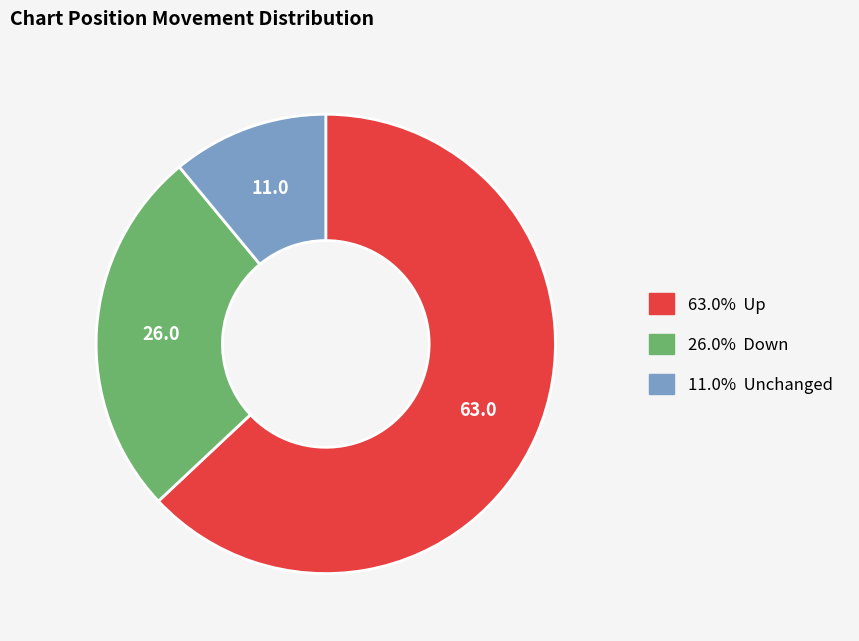

How many segments does this pie chart have?

3